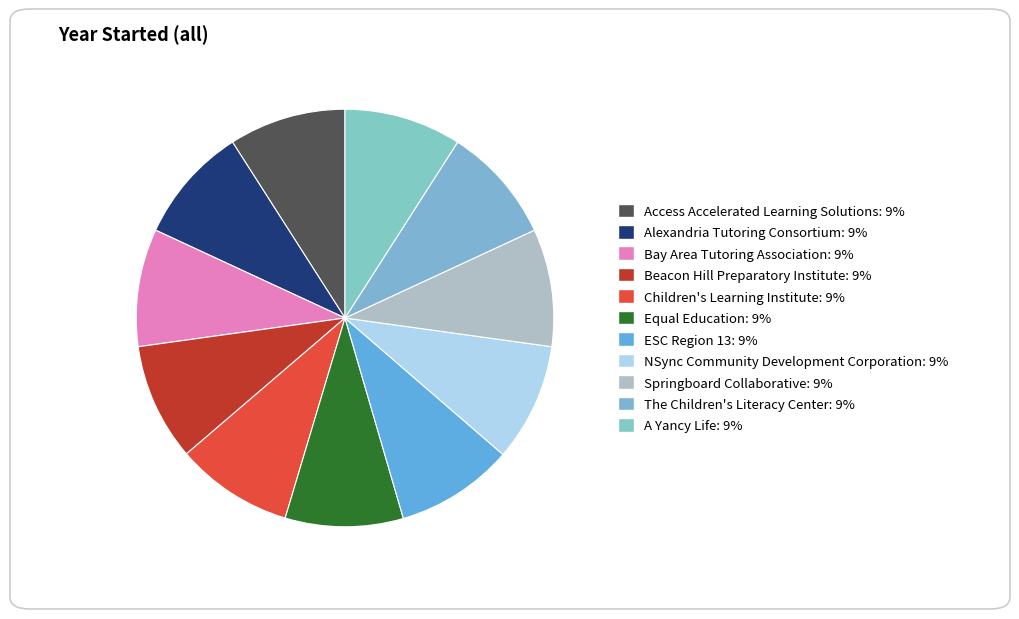

Is it true that ESC Region 13 is 9% of the pie?

True